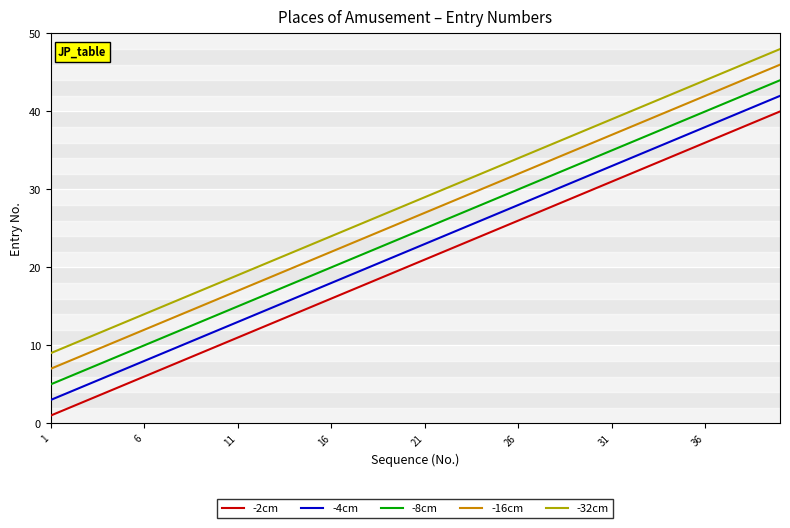

What is the sum of all -8cm values?

980